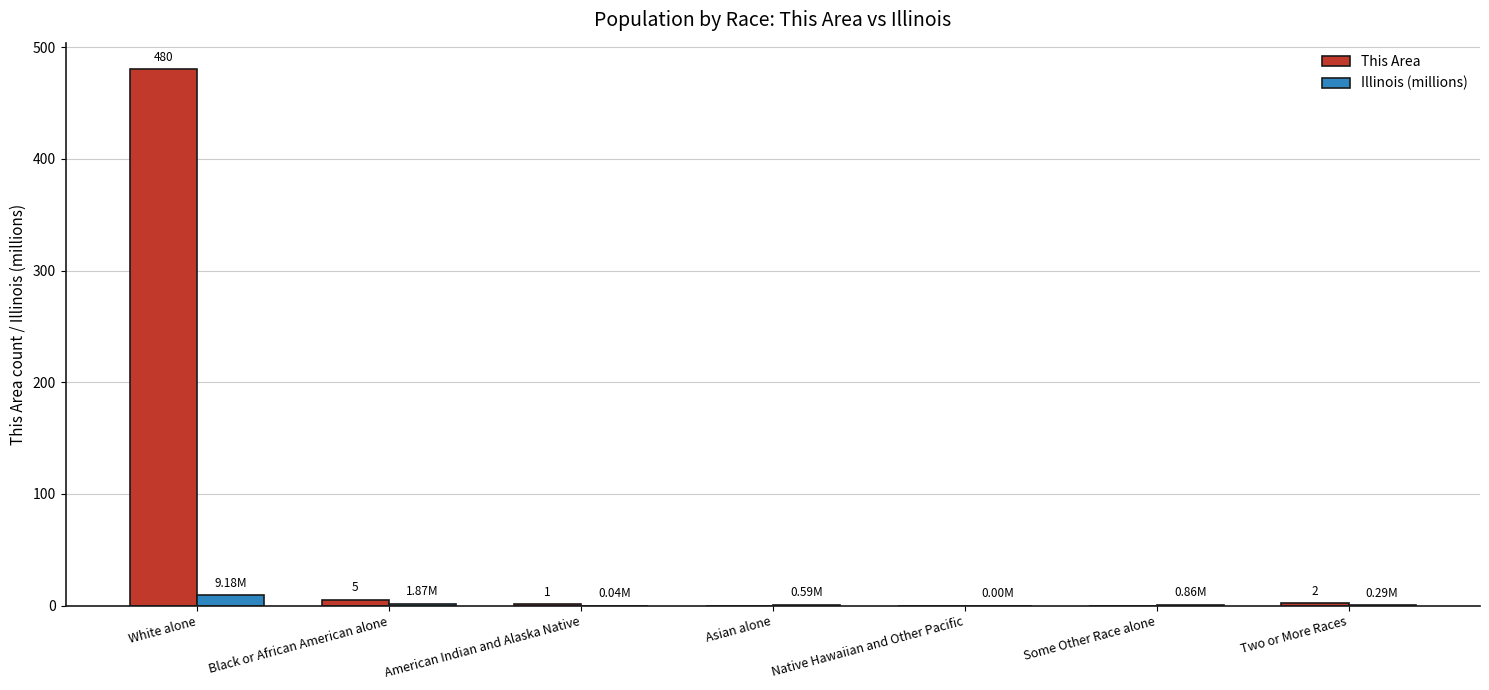

Is the value of Illinois (millions) at Native Hawaiian and Other Pacific greater than the value of This Area at White alone?

No